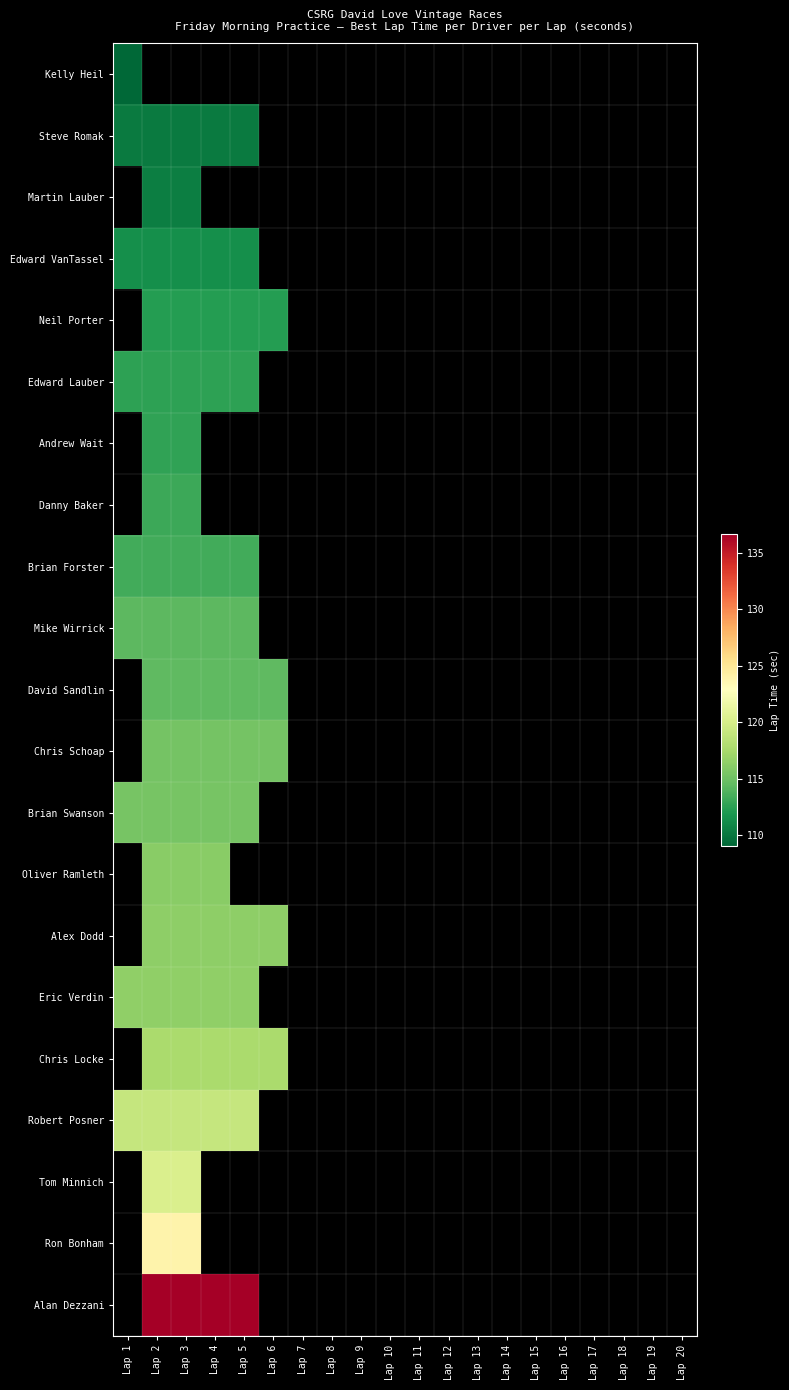

Which has a higher value, Lap 1 or Lap 6?

Lap 6